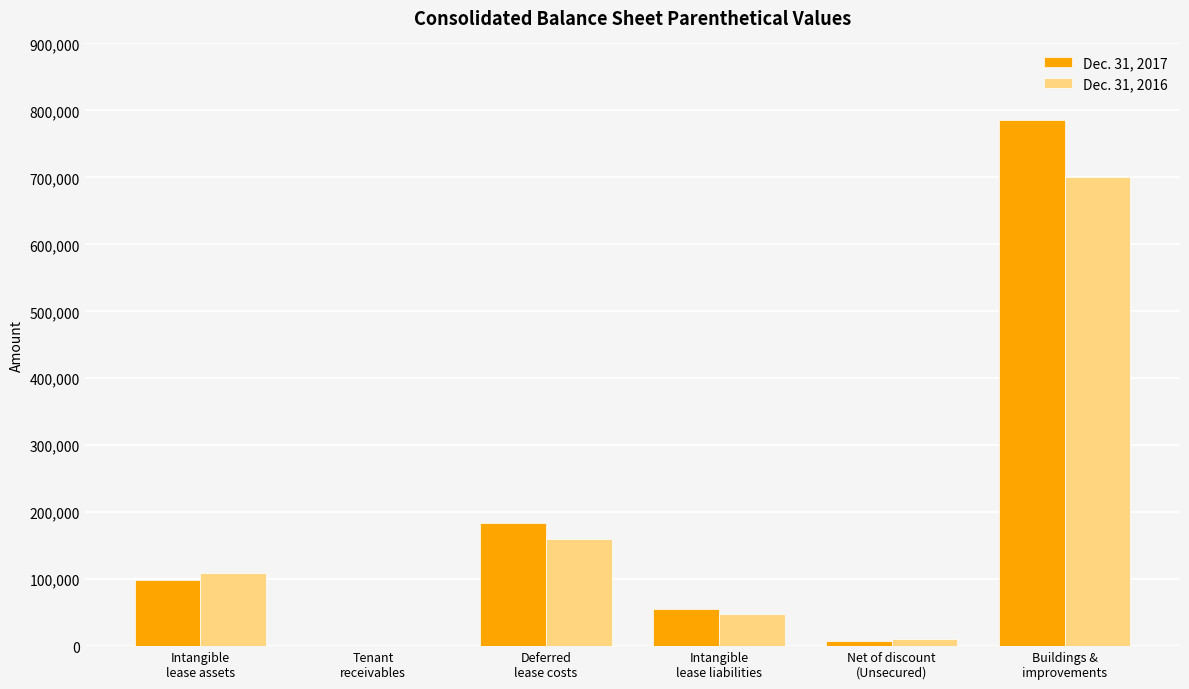

How many distinct data groups are displayed?

2